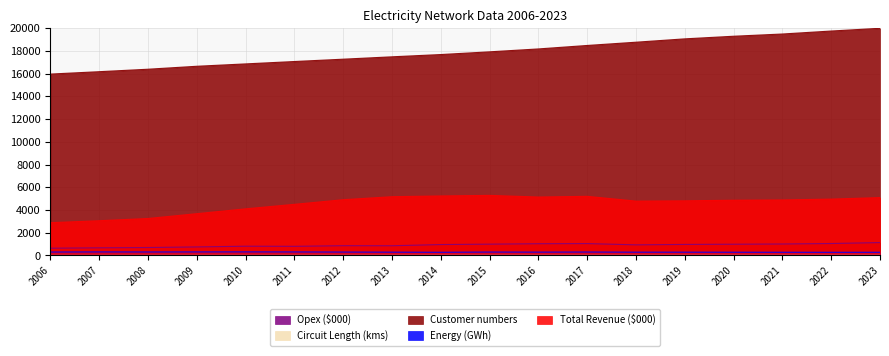

Does the chart have visible grid lines?

Yes